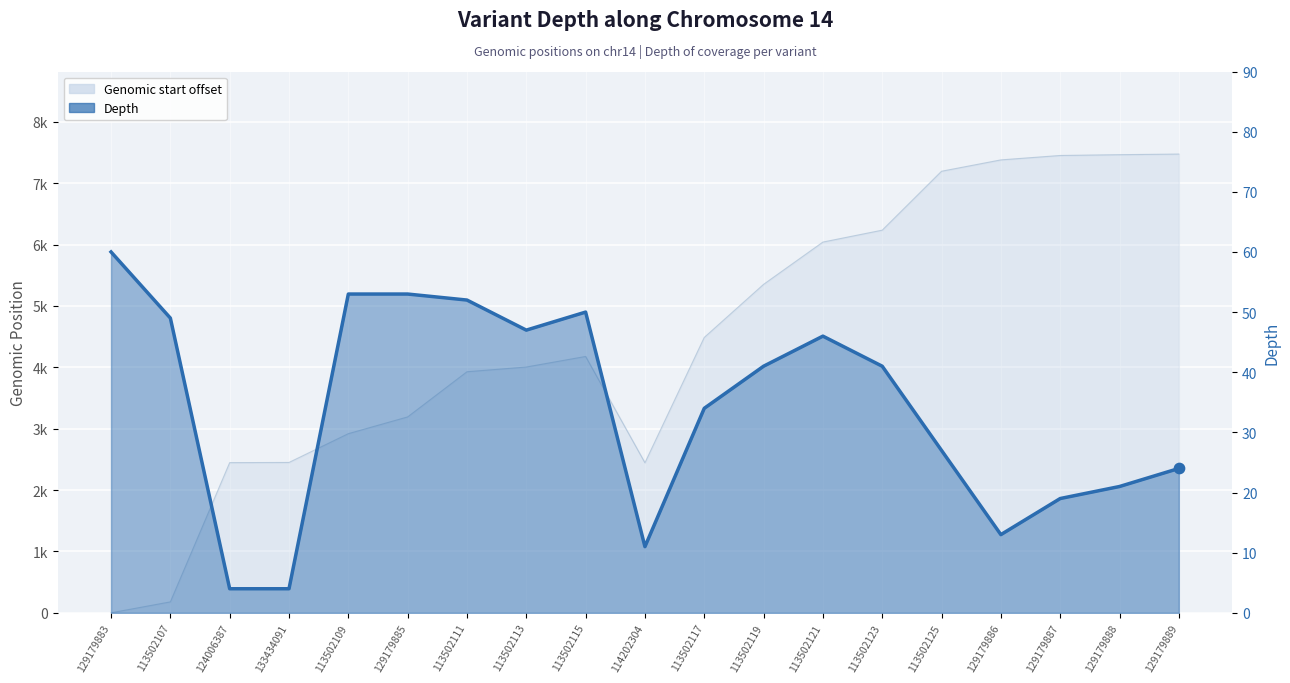

What is the change in value from 113502111 to 129179887?

-33